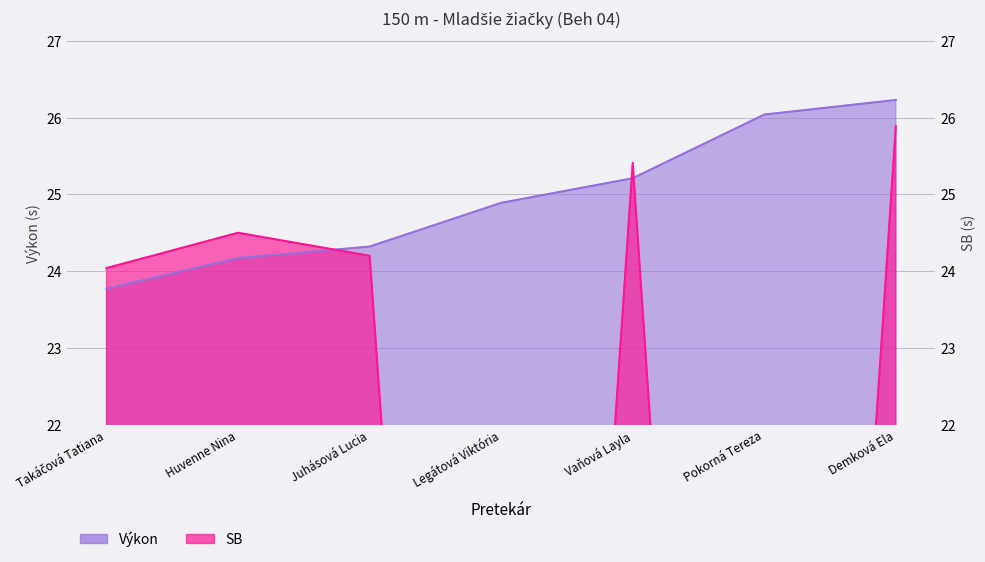

At which category does the chart reach its peak across all series?

Demková Ela